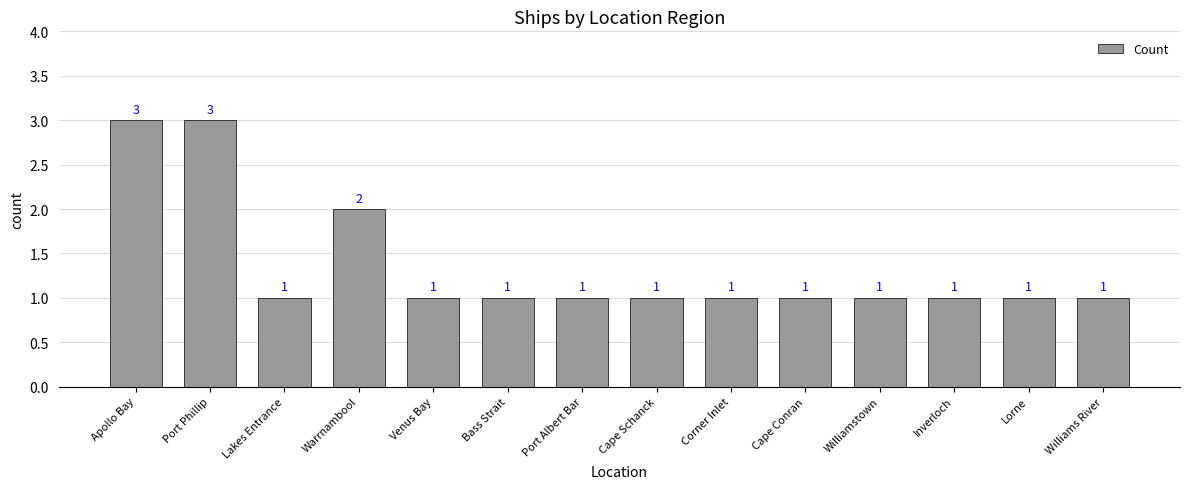

What is the average value?

1